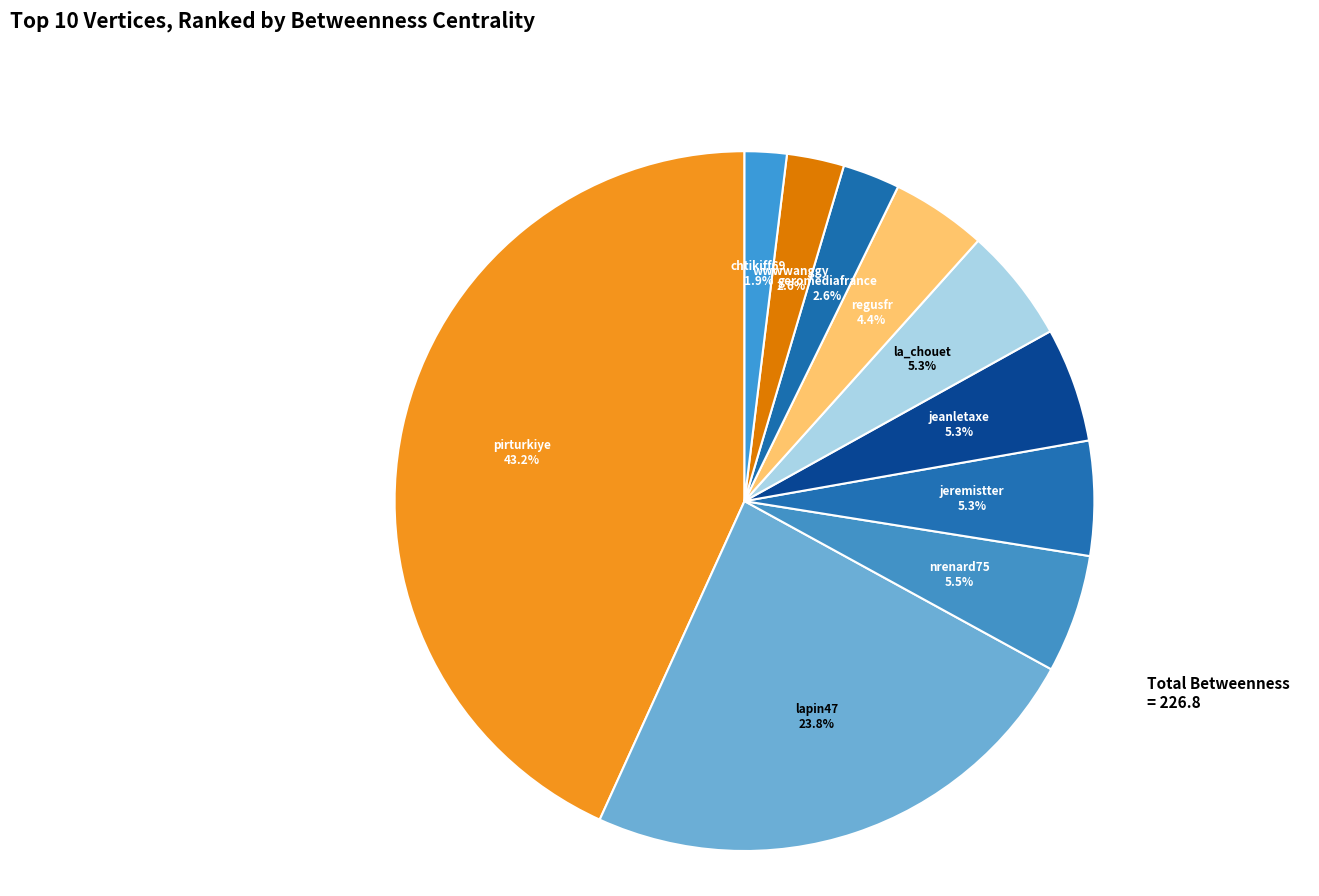

To the nearest percent, what percentage of the pie is chtikiff69?

2%